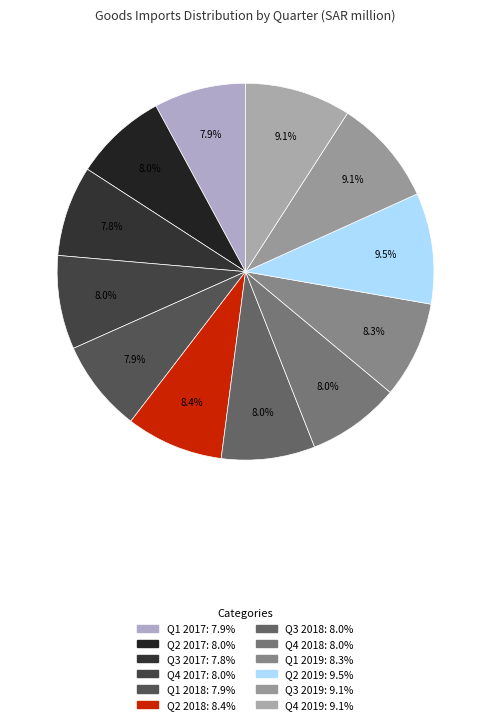

What is the largest slice in the pie chart?

Q2 2019